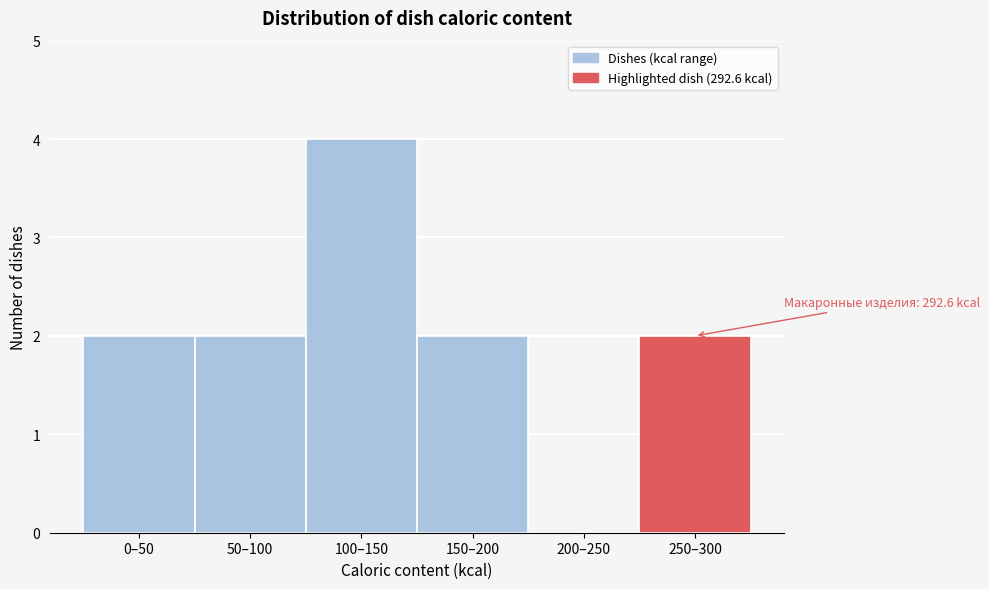

Reading left to right, extract all data points from this chart.

0–50=2	50–100=2	100–150=4	150–200=2	200–250=0	250–300=2